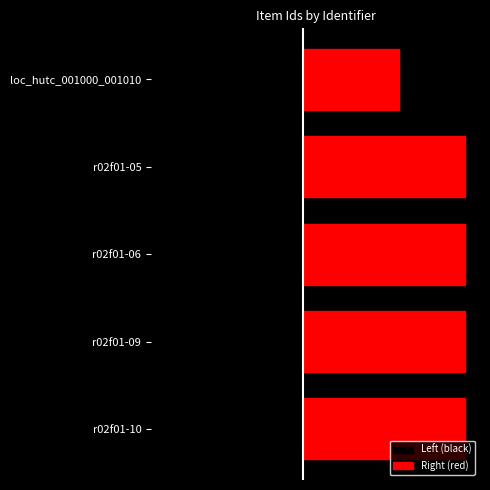

Rank the series by their average value, from highest to lowest.

Right (red), Left (black)